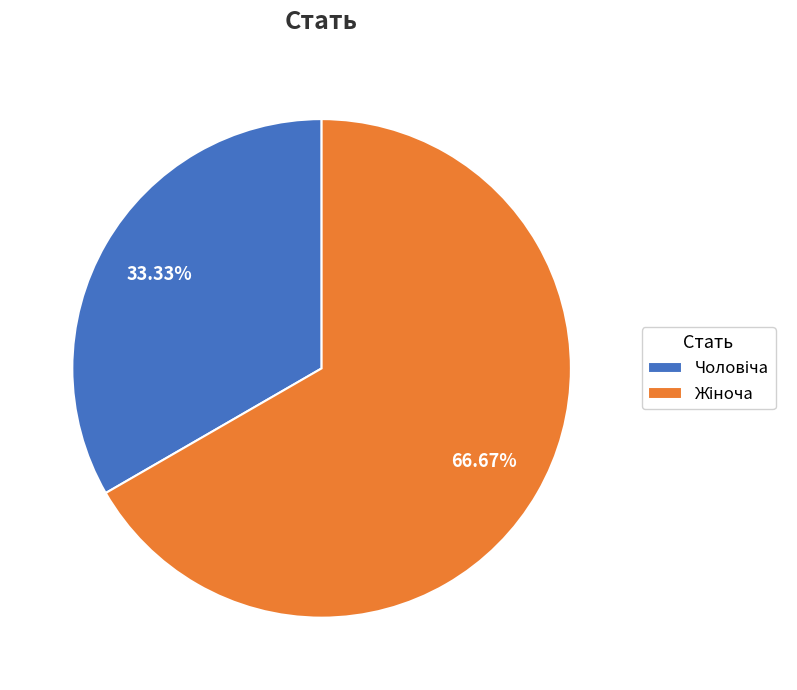

Does any single category account for the majority?

Yes